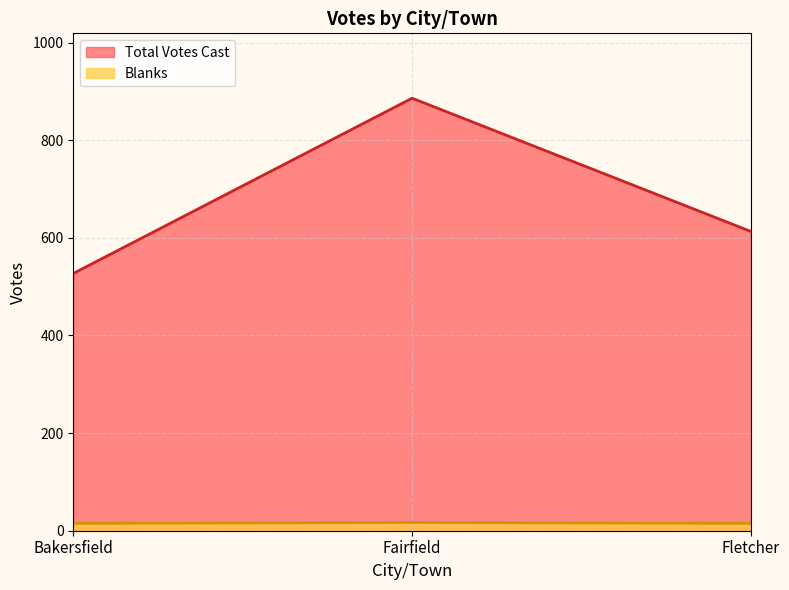

What is the sum of the Blanks values at Bakersfield and Fairfield?

32